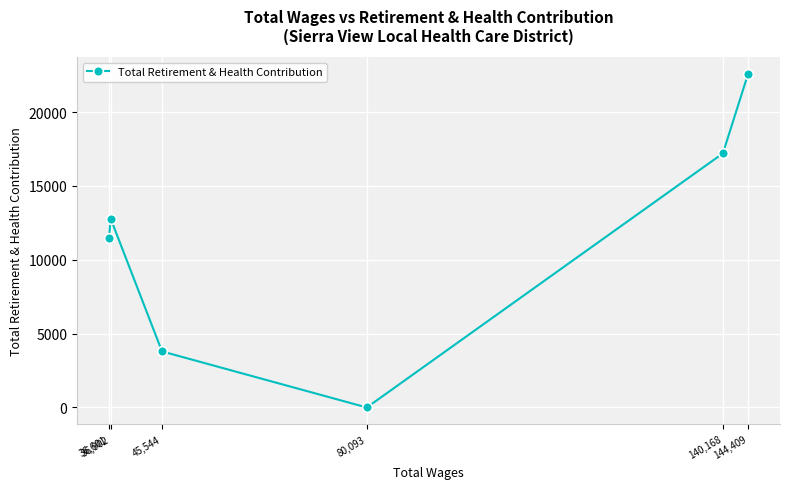

Rank the categories by value from lowest to highest.

80,093, 45,544, 36,601, 36,902, 140,168, 144,409